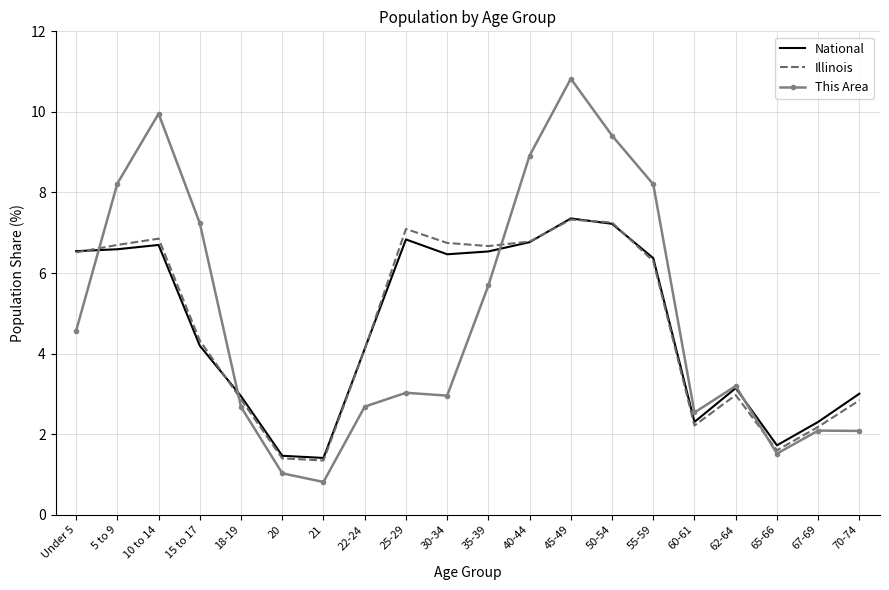

Which series changed the most between Under 5 and 50-54?

This Area